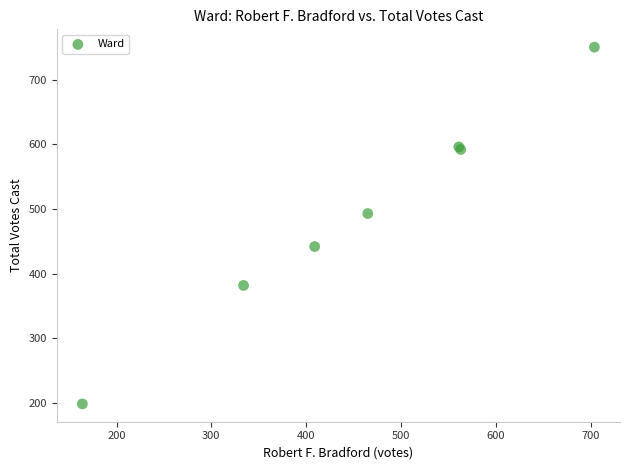

What Y value in the scatter plot is closest to 474?

493